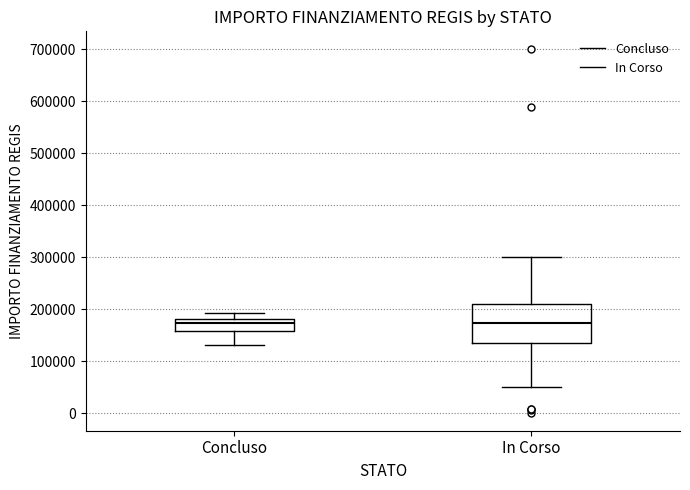

Reading left to right, transcribe this box plot: for each box, give where its median line is, the range the box spans, and where its two whiskers end, as read against the y-axis. The values are not printed on the chart, so give them approximately, as read against the axis.

Concluso: median 170000, box 160000 to 180000, whiskers 130000 to 190000
In Corso: median 170000, box 130000 to 210000, whiskers 50000 to 300000